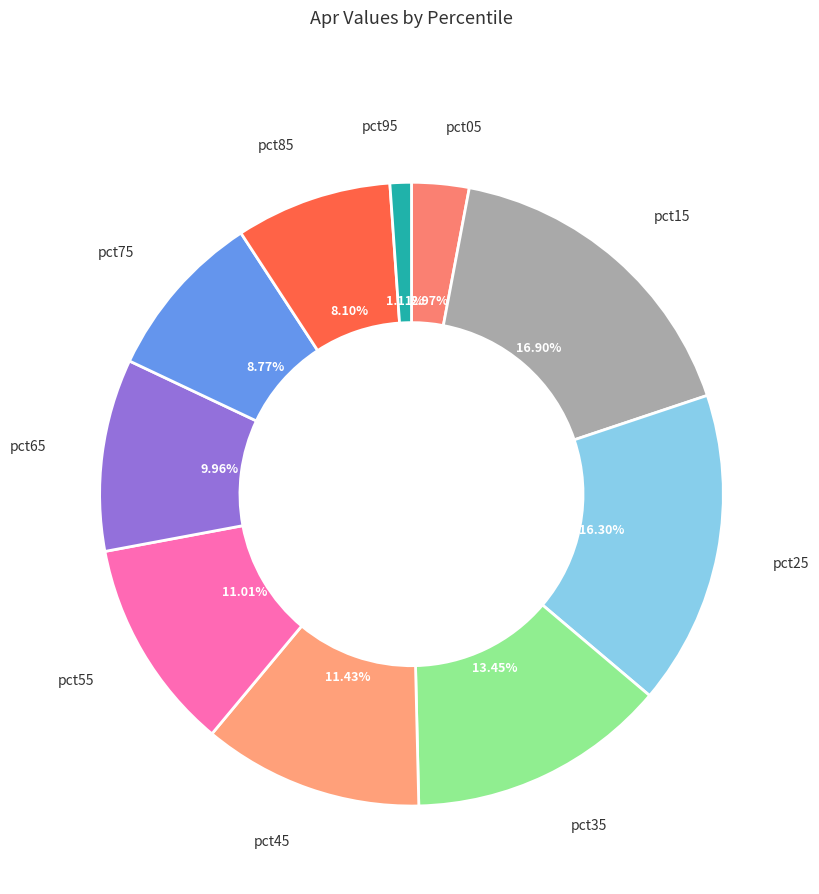

Does pct15 represent more than half of the total?

No